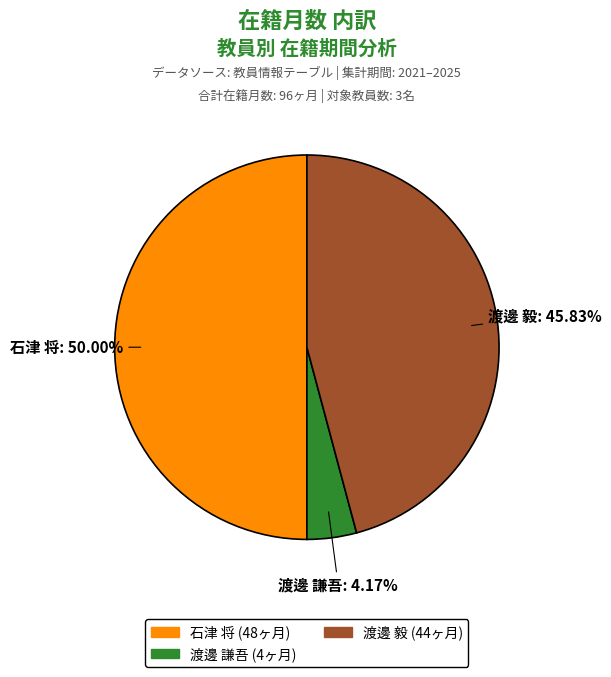

What percentage is NOT represented by 渡邊 毅?

54.2%